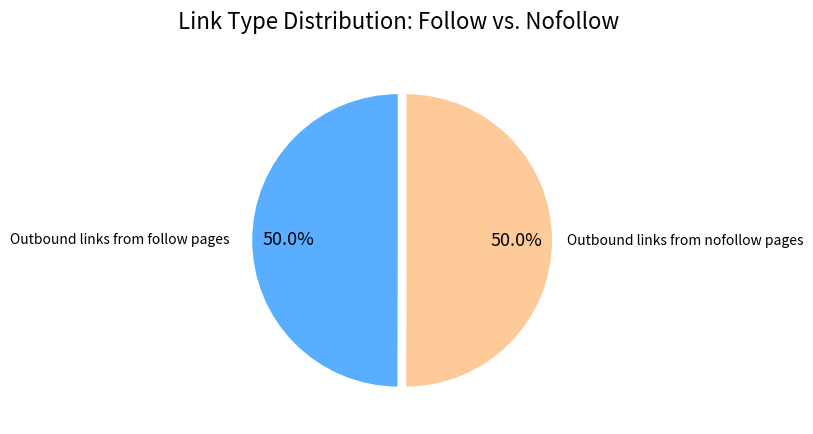

Count the number of slices in the pie.

2